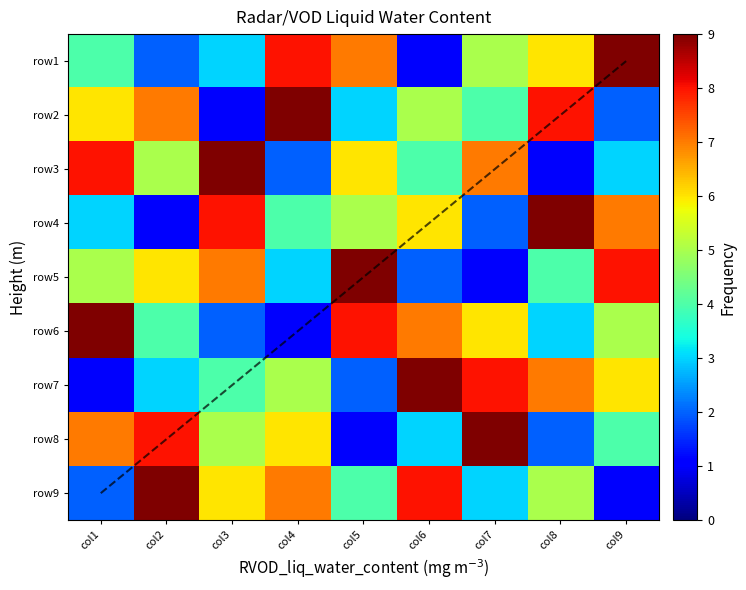

How many values in the row2 series exceed 5?

4